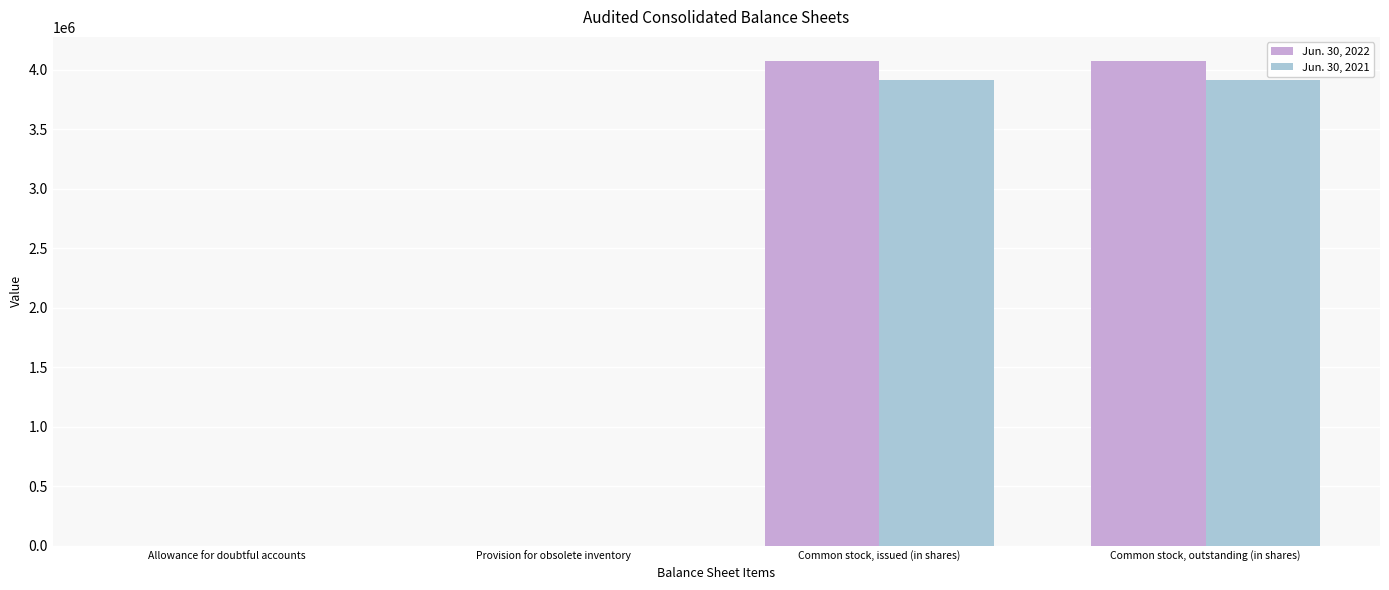

What is the maximum value shown in the chart?

4071680